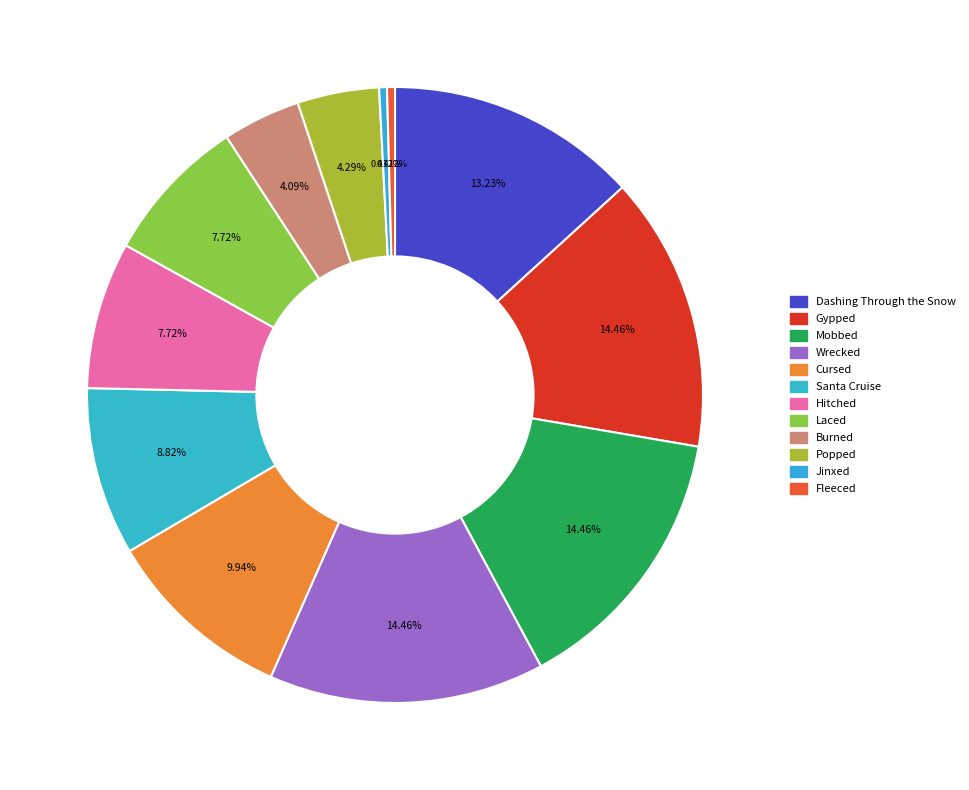

True or false: Jinxed accounts for 0% of the total.

True